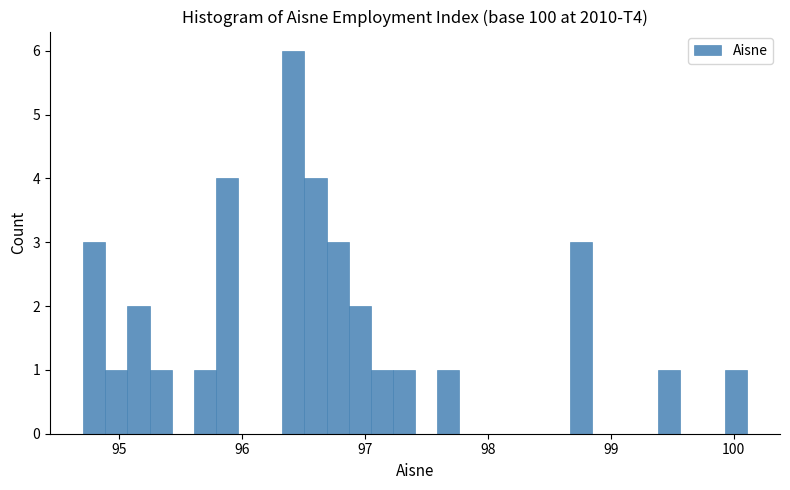

Read against the x-axis, roughly where is the centre of the tallest bar?

96.4